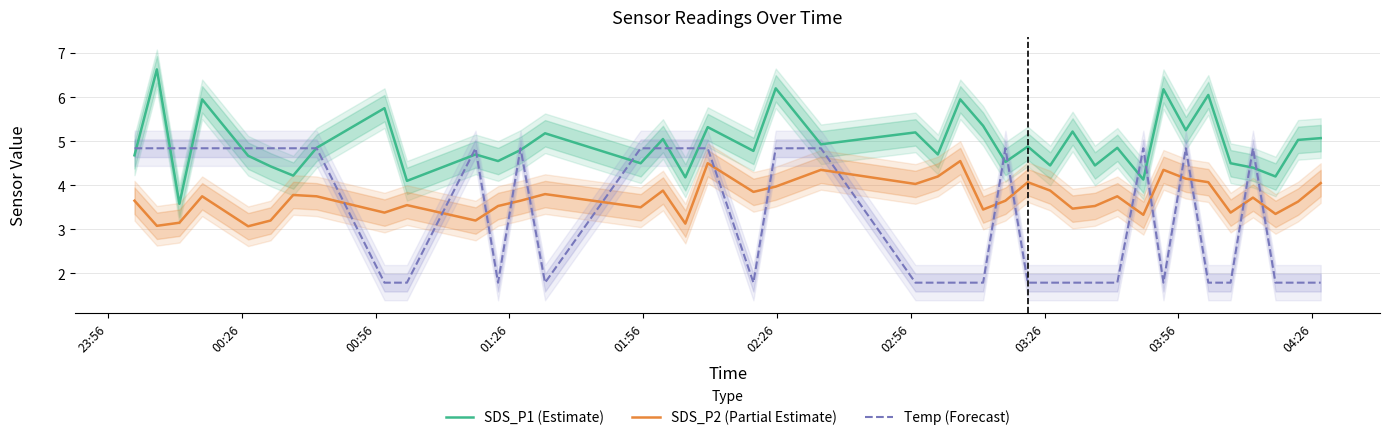

What is the average value of the Temp (Forecast) series?

3.3